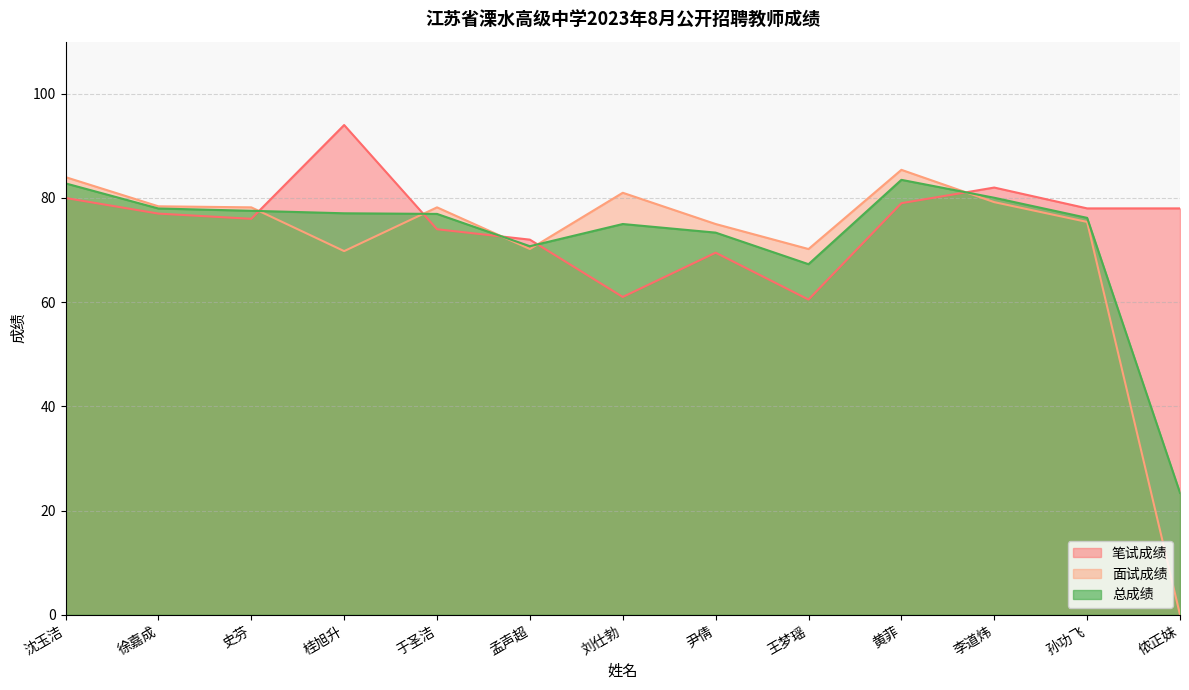

At 刘仕勃, list the series in order from smallest to largest.

笔试成绩, 总成绩, 面试成绩